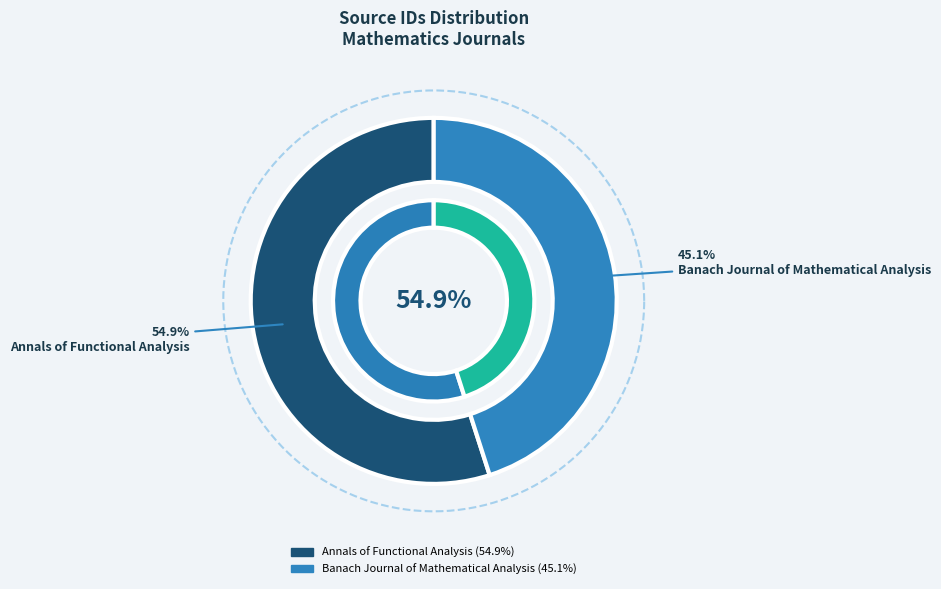

To the nearest percent, what is the difference between the Annals of Functional Analysis and Banach Journal of Mathematical Analysis slice percentages?

10%